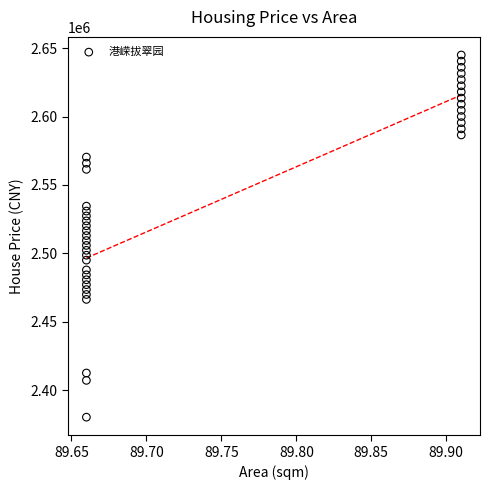

What is the range of Y values (max minus min)?

264679